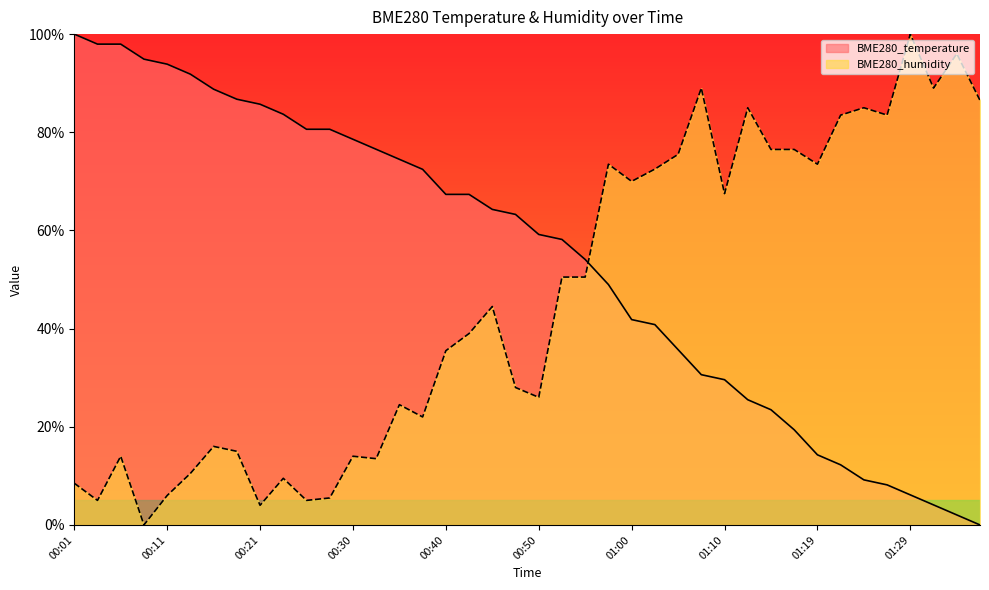

What is the total value across all series at 01:19?

87.8